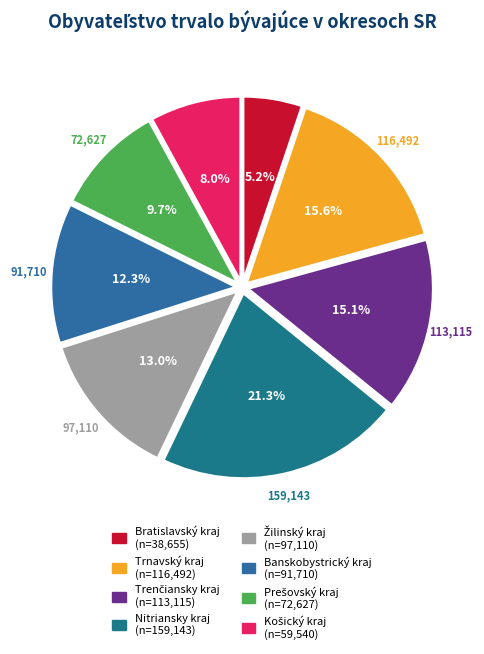

To the nearest percent, what portion does Trenčiansky kraj represent?

15%